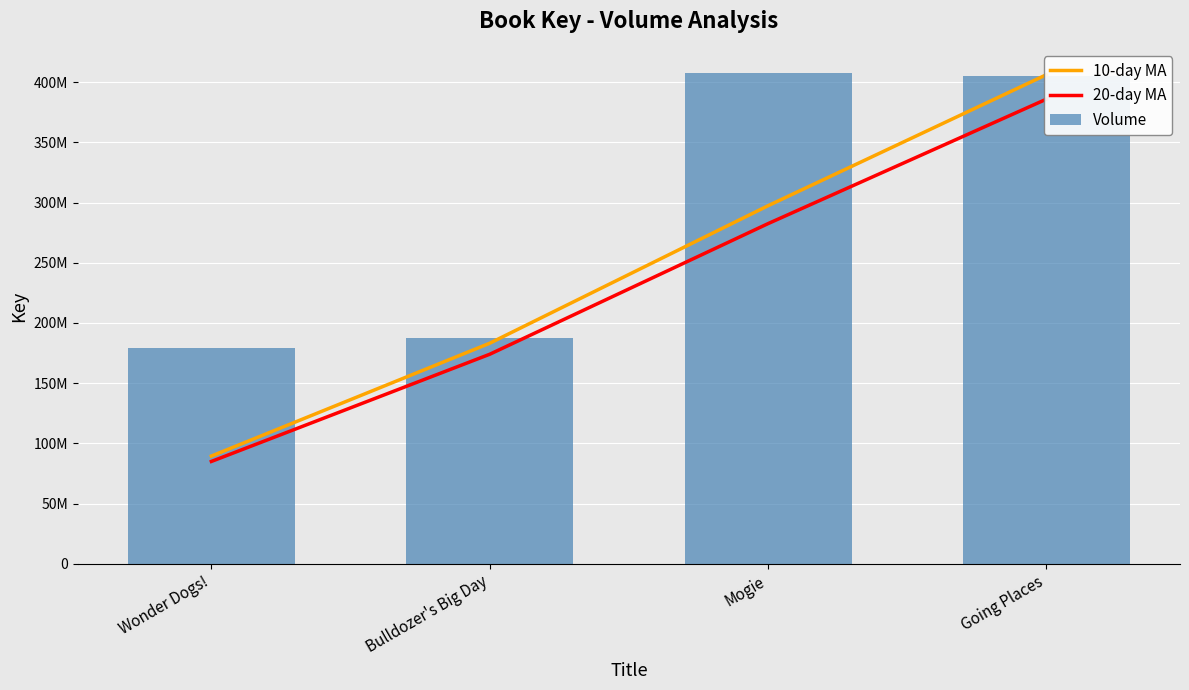

What are all the series names shown in the legend?

10-day MA, 20-day MA, Volume